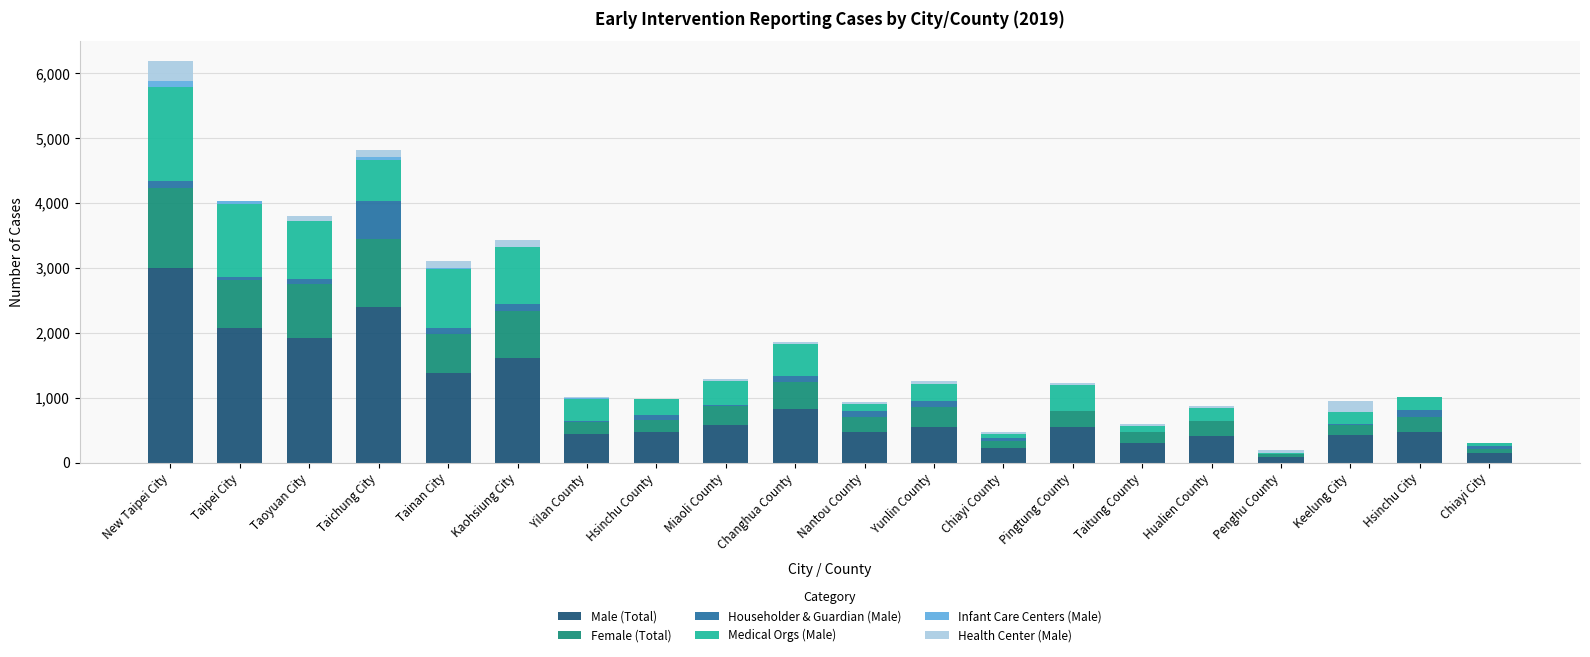

How many data points does each series have?

20